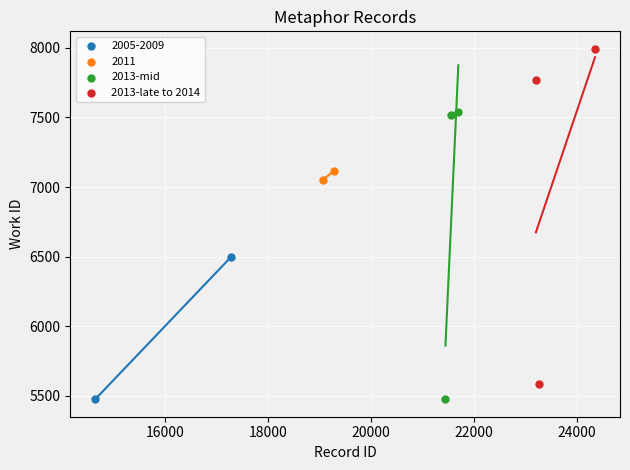

What are all the series names shown in the legend?

2005-2009, 2011, 2013-mid, 2013-late to 2014